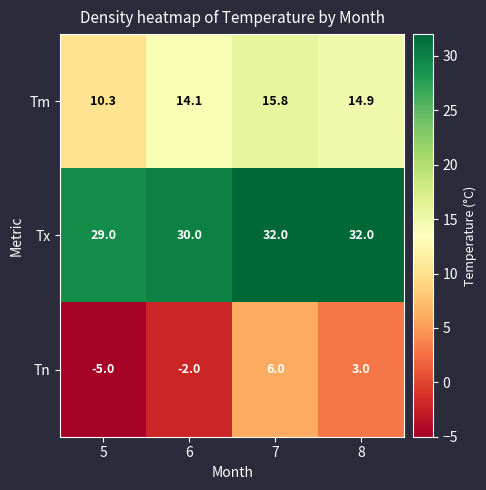

At which label is Tx closest to 30?

6